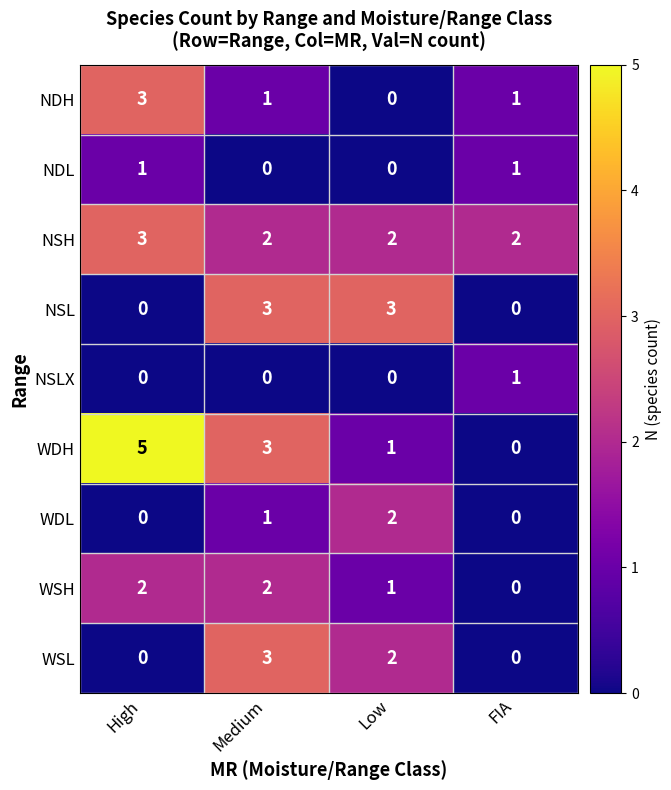

How many data points in NSH are above 2?

1